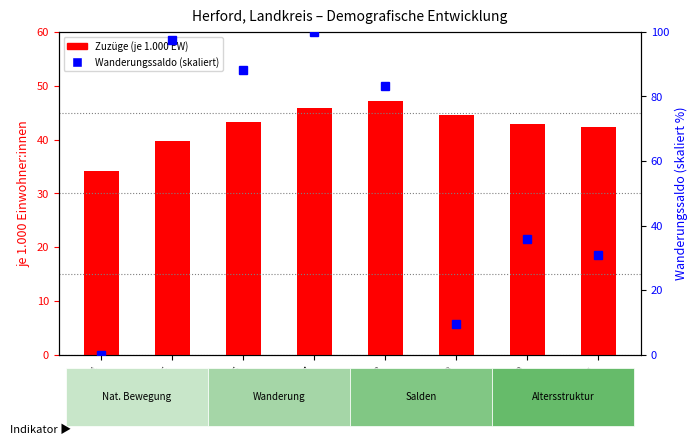

What is the value of the Wanderungssaldo (skaliert) bar at the 4th from the left?

100.0